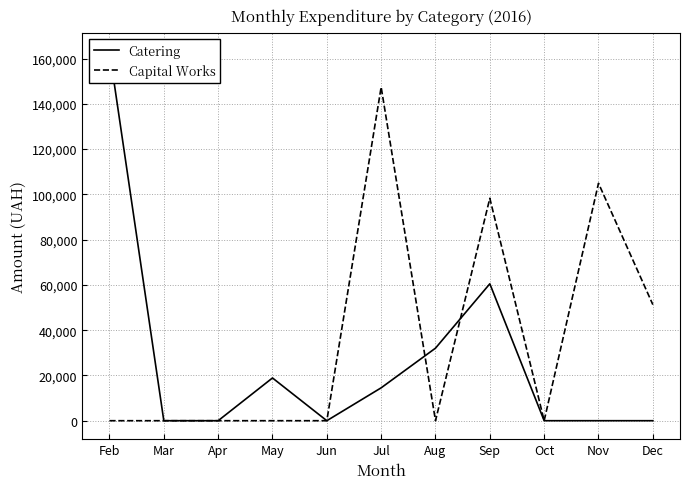

How many lines are shown in the chart?

2